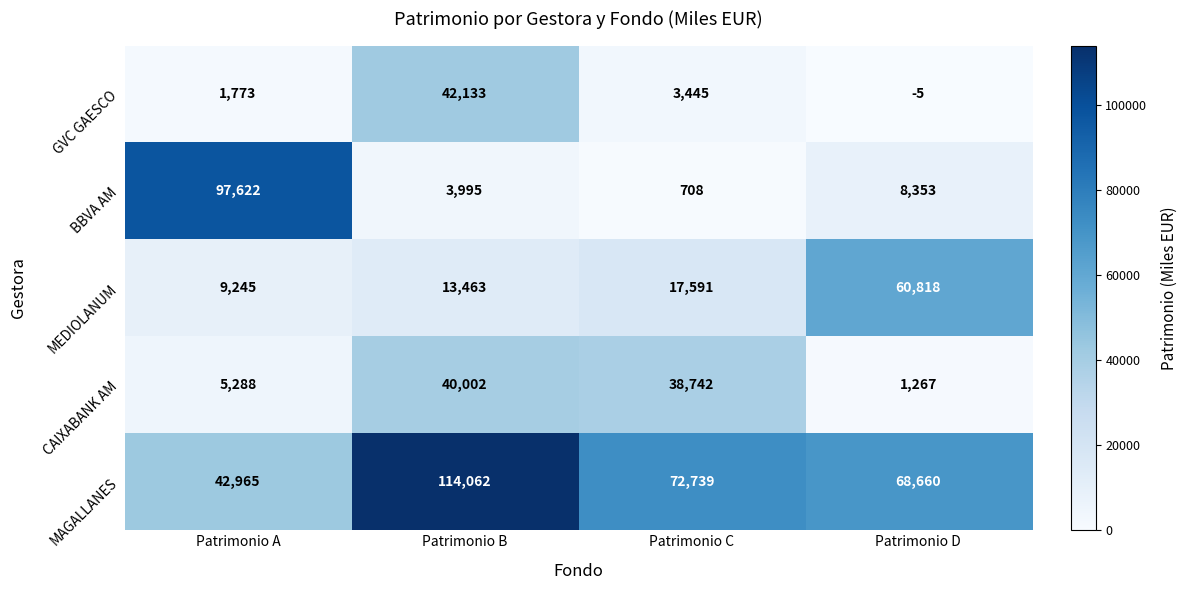

At how many categories does at least one series exceed 15797?

4